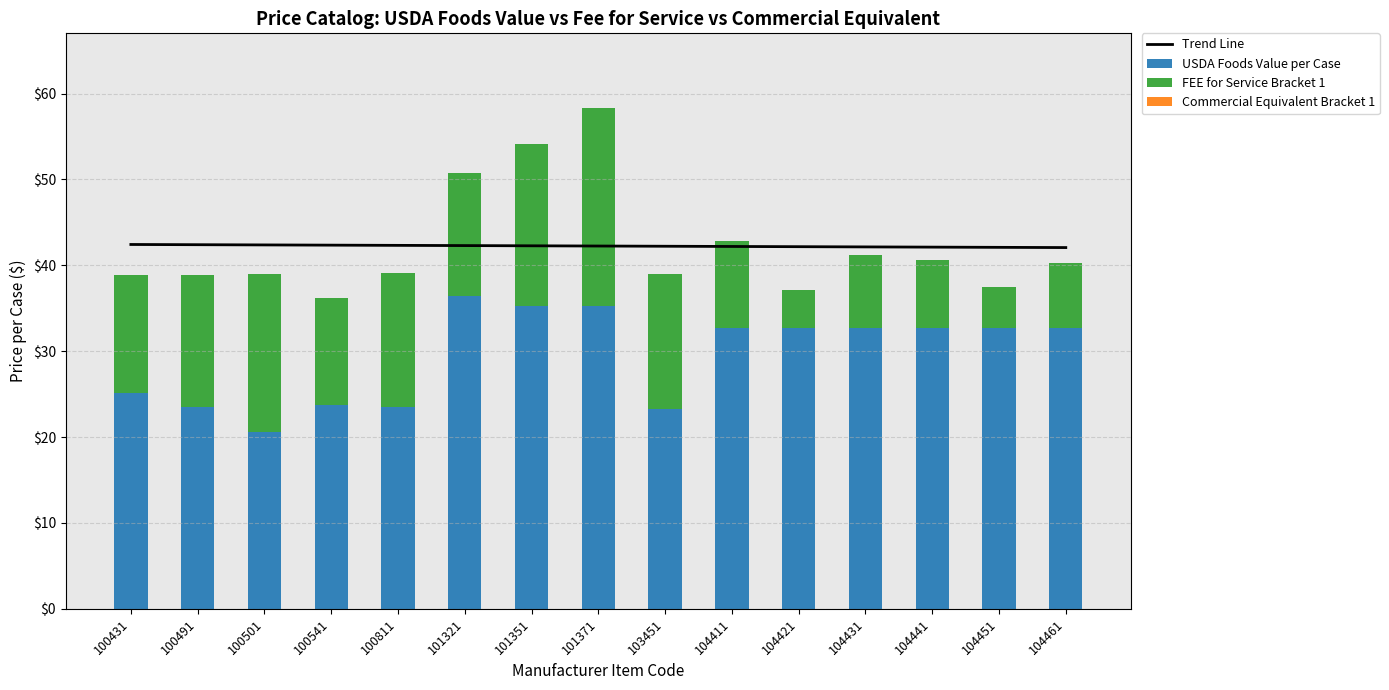

Which category has the lowest value across all series?

101321